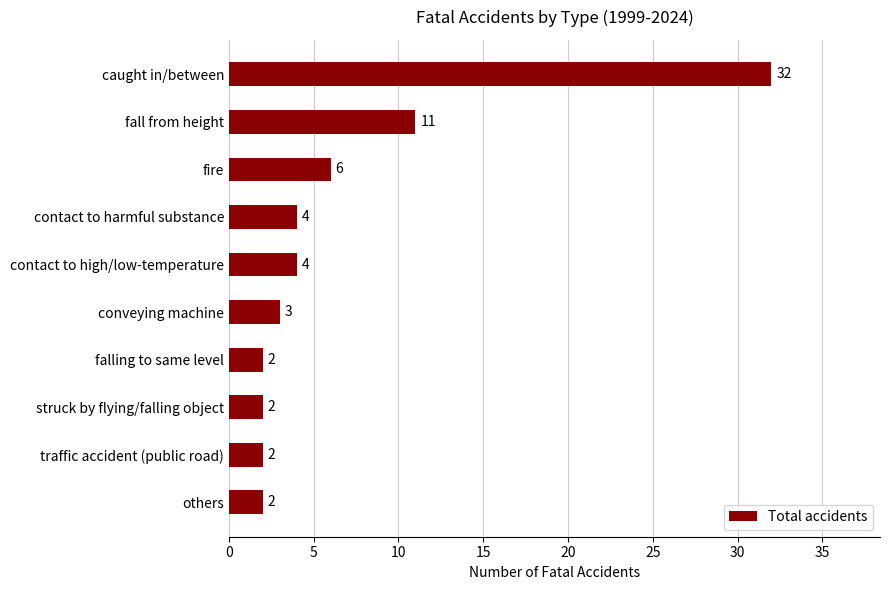

How many bars are there in total?

10